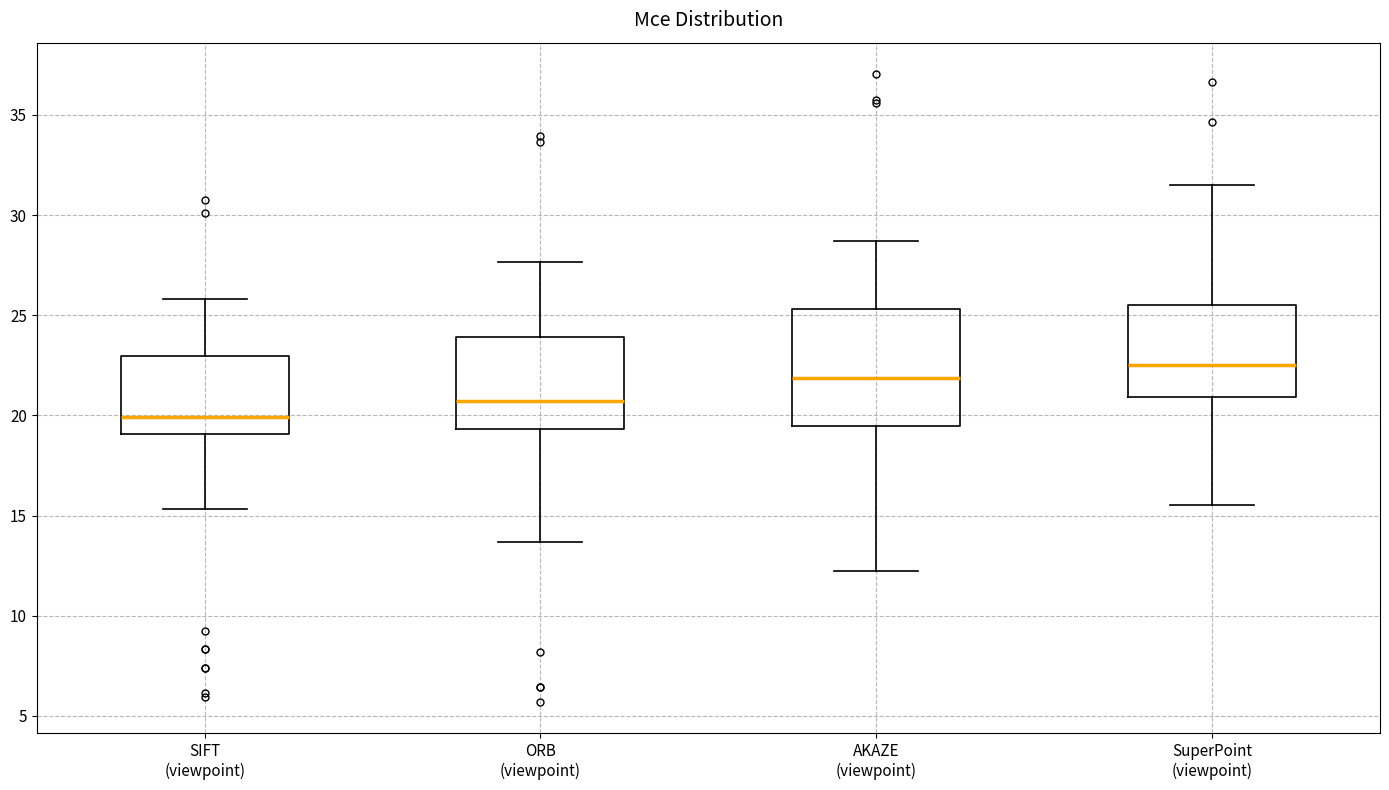

Where does the median line of the box for SuperPoint (viewpoint) sit on the y-axis? The values are not printed on the chart, so give them approximately, as read against the axis.

22.5